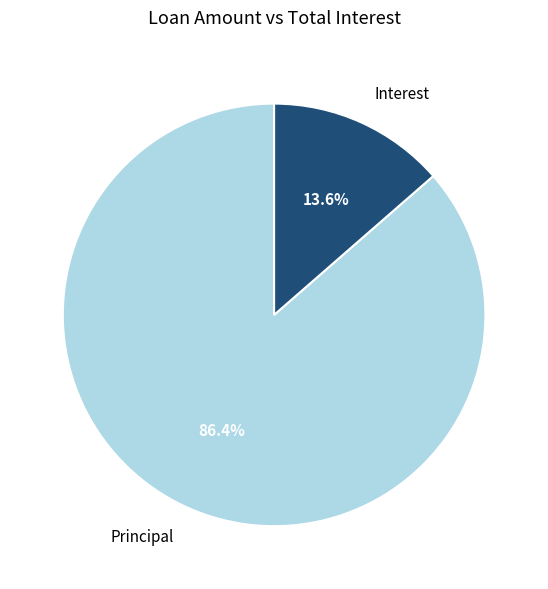

Which category accounts for the majority?

Principal